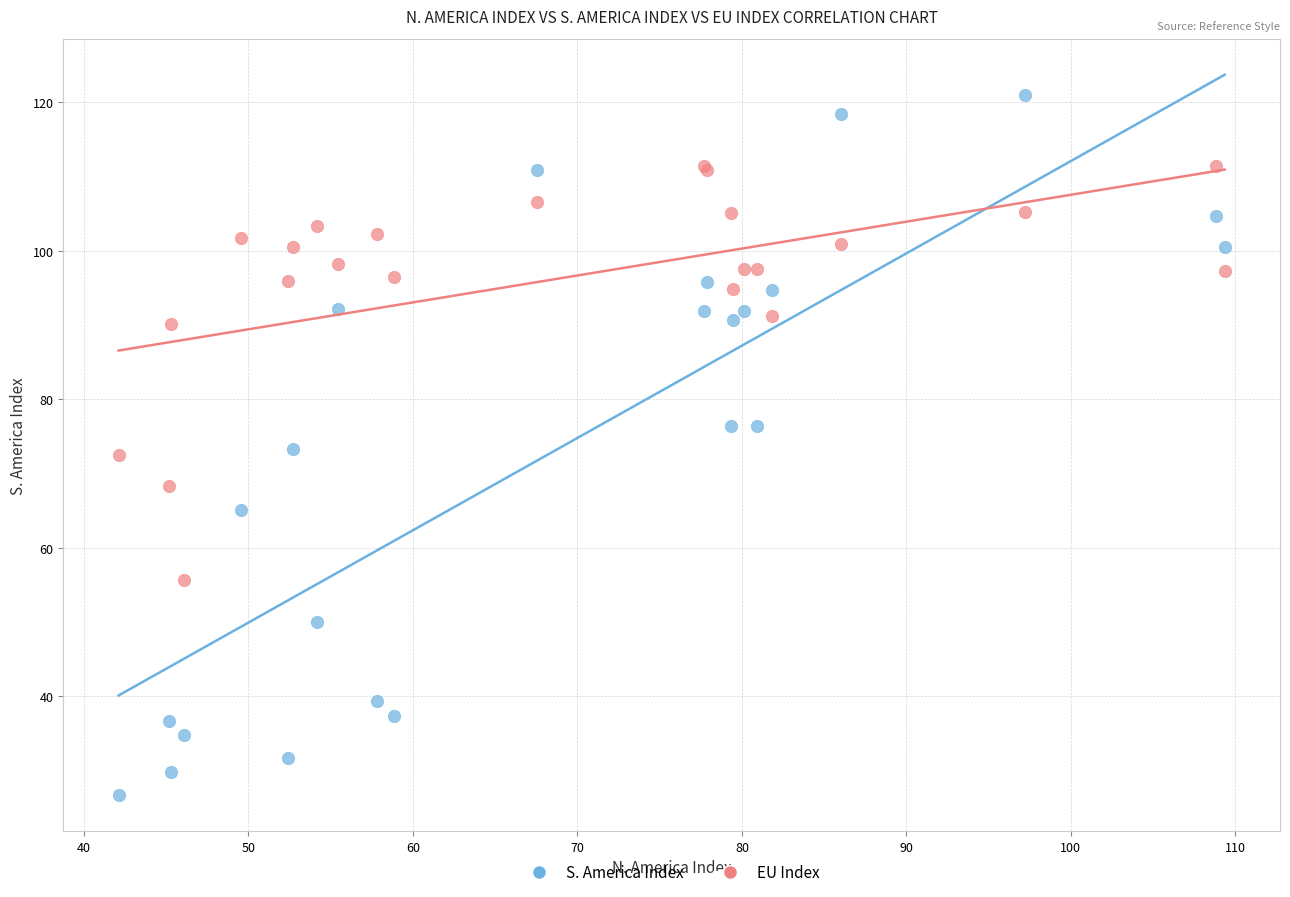

Which series has the widest spread of Y values?

S. America Index